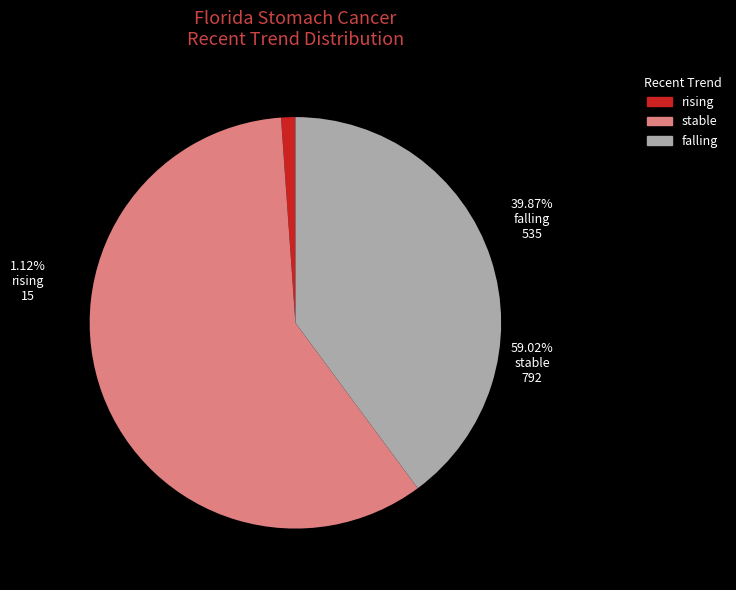

Does any single category account for the majority?

Yes